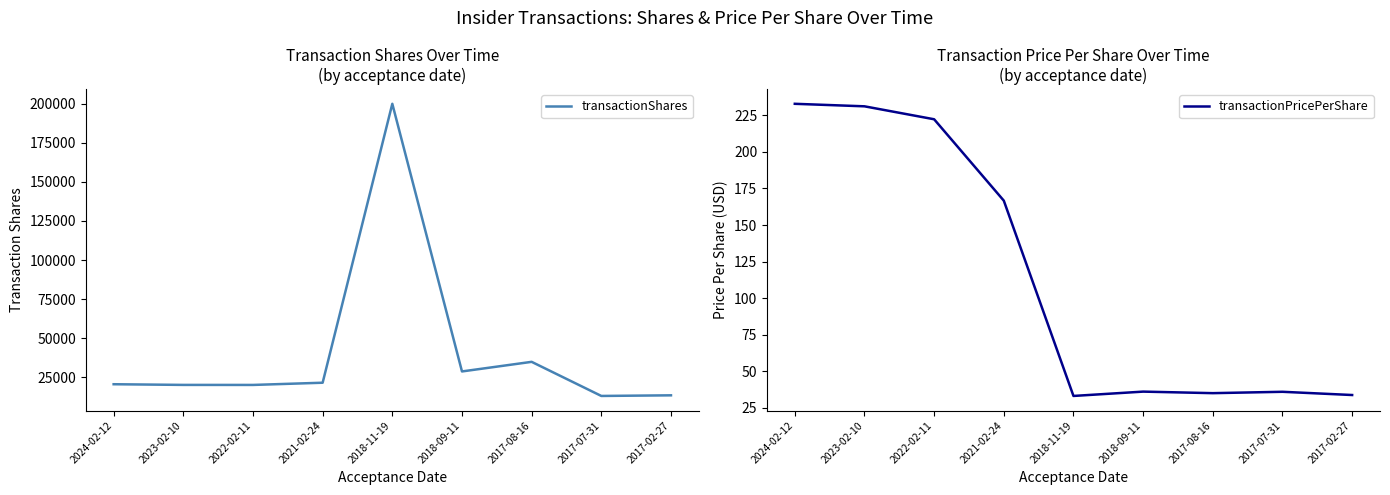

What is the sum of all transactionPricePerShare values?

1027.0